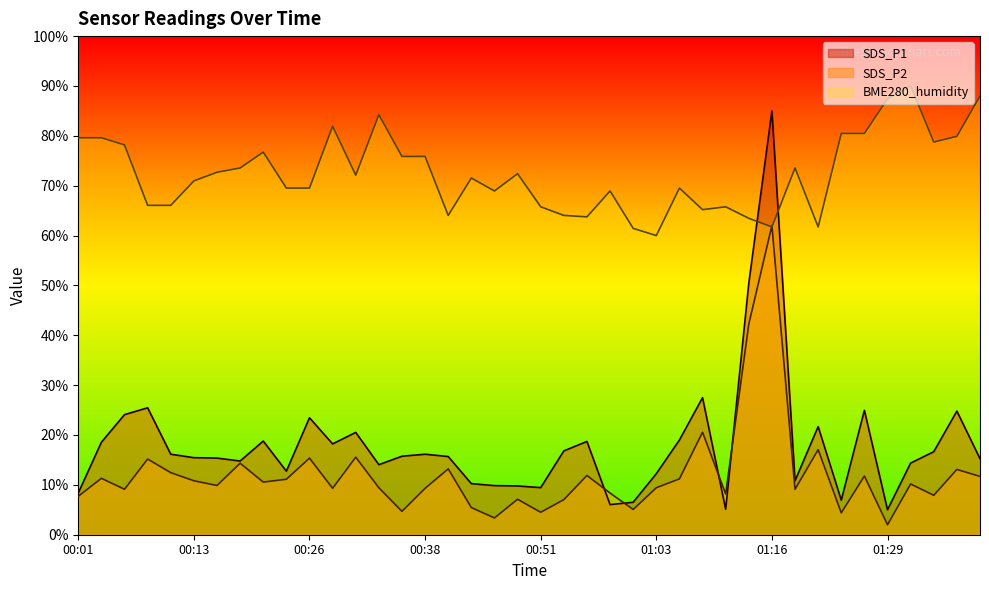

At which label does BME280_humidity first exceed 72?

00:01